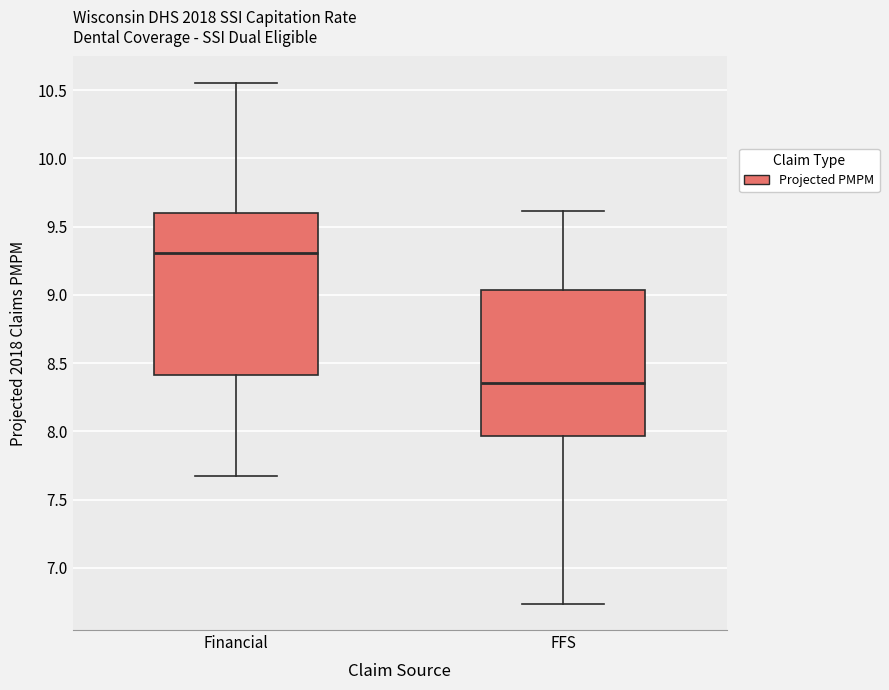

Which box's median line is the lowest?

FFS